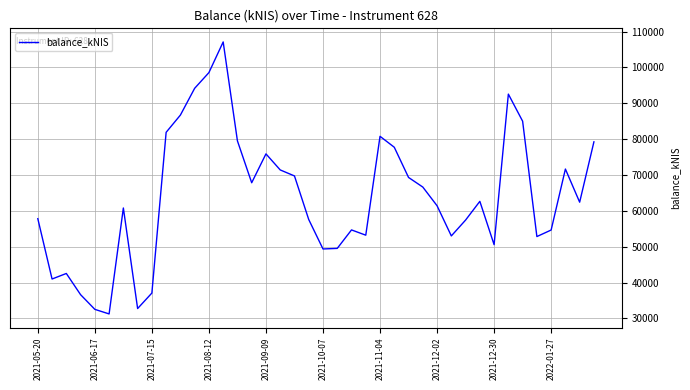

Count the number of categories in the chart.

40